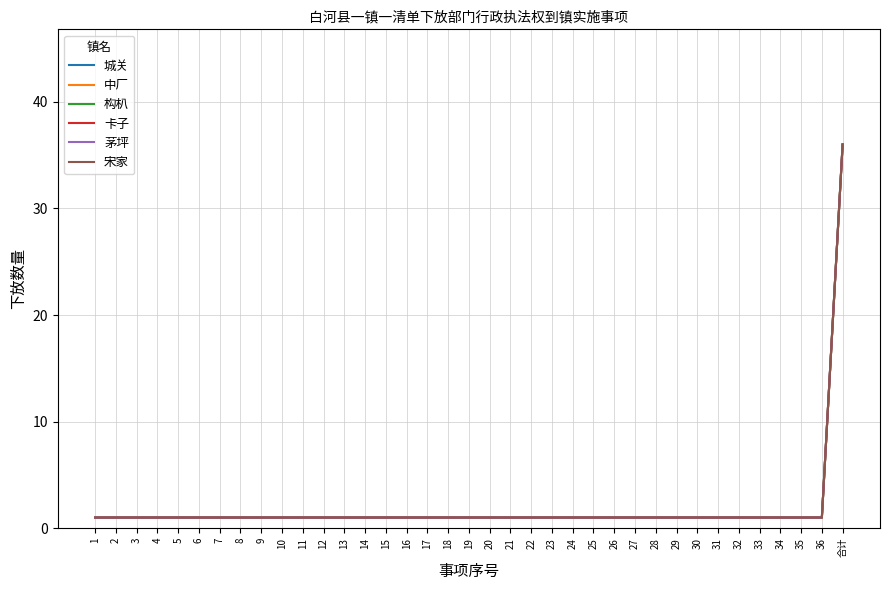

What is the label of the 14th point from the right?

24